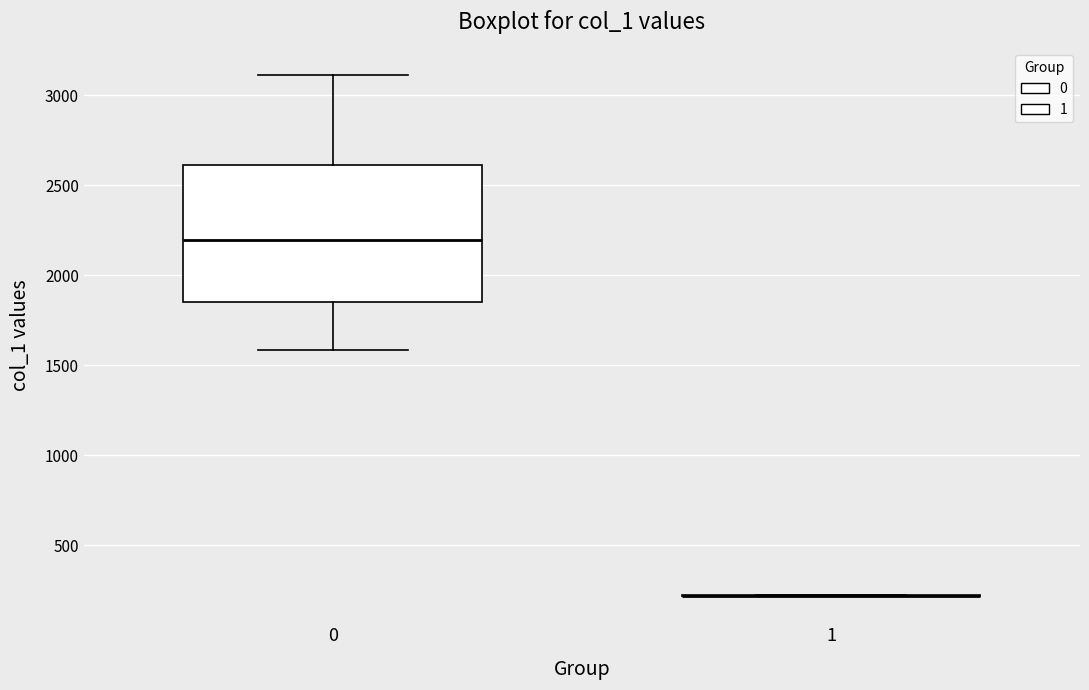

Reading left to right, read every box against the y-axis: the position of its median line, the range the box covers, and the ends of its whiskers. The values are not printed on the chart, so give them approximately, as read against the axis.

0: median 2200, box 1850 to 2600, whiskers 1600 to 3100
1: box collapsed to a line at 200, whiskers 200 to 200